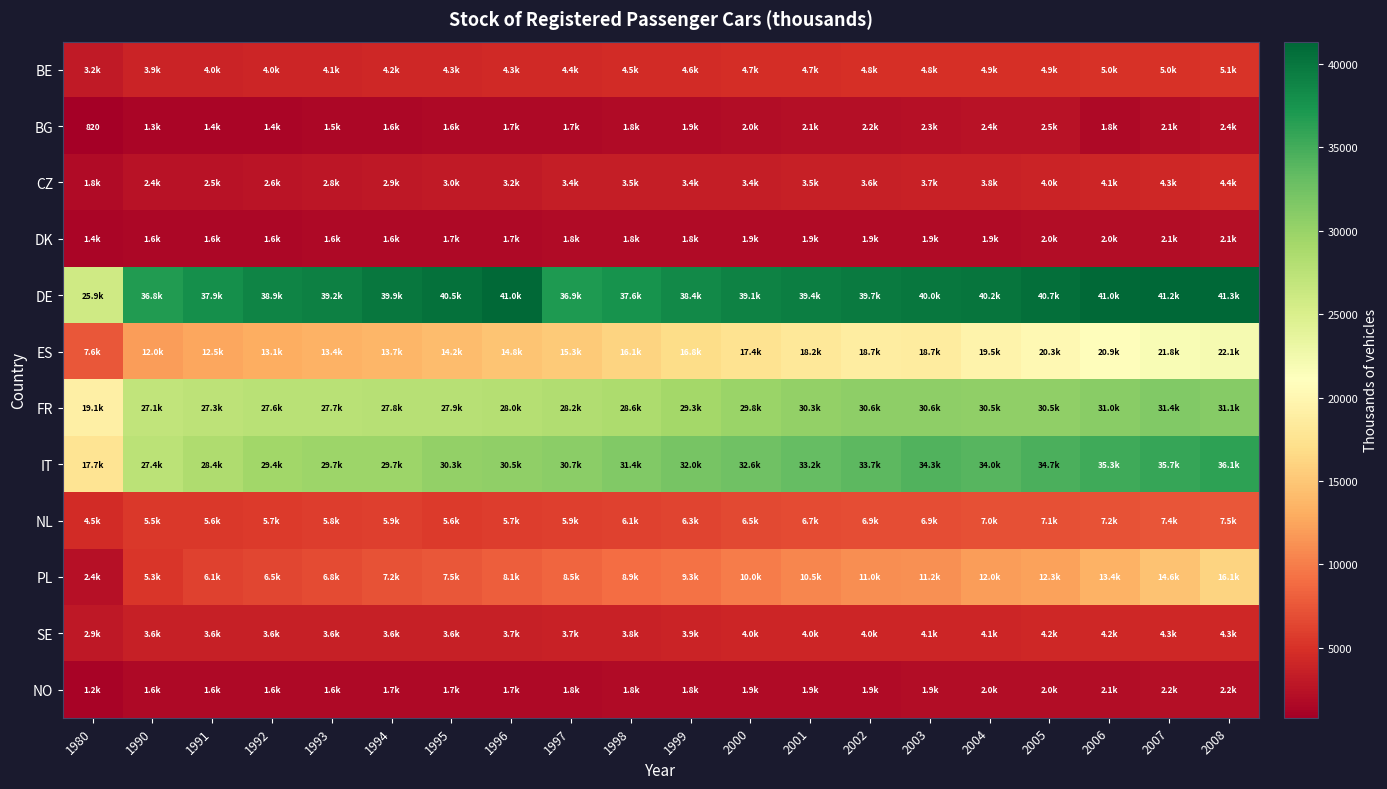

What is the spread (max minus min) of values at 2006?

39252.0